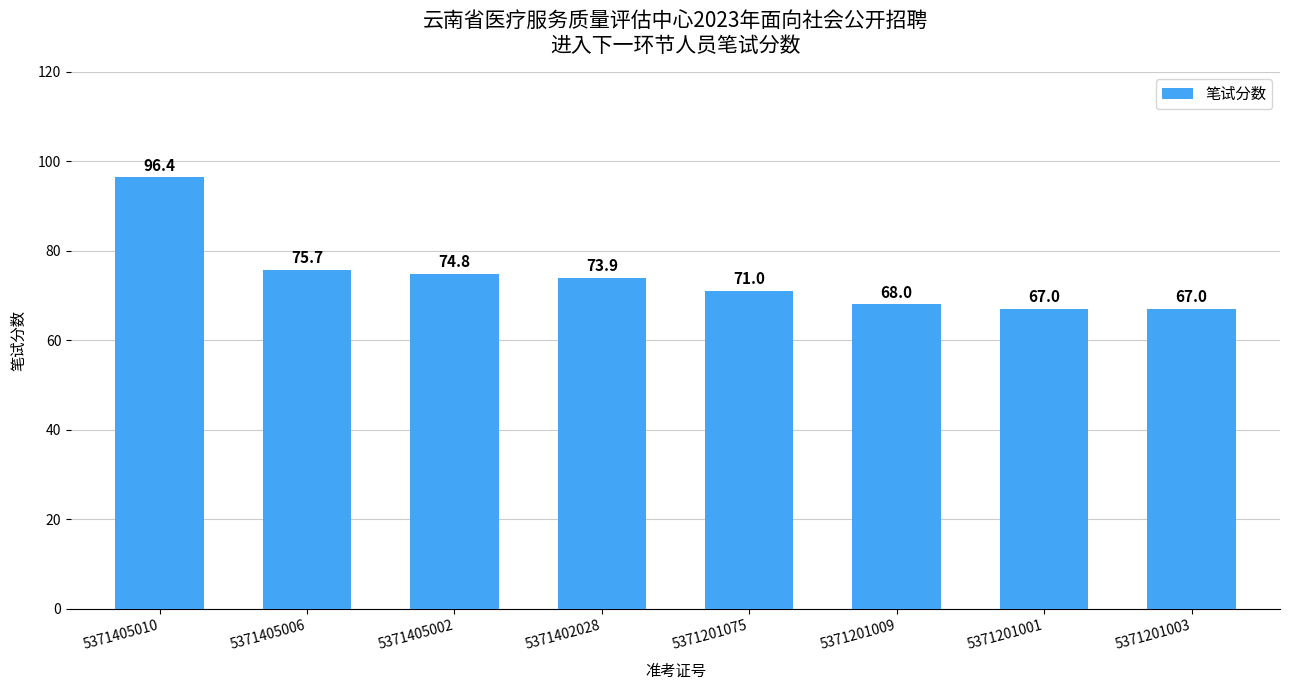

What is the ratio of the value at 5371405010 to the value at 5371402028?

1.3